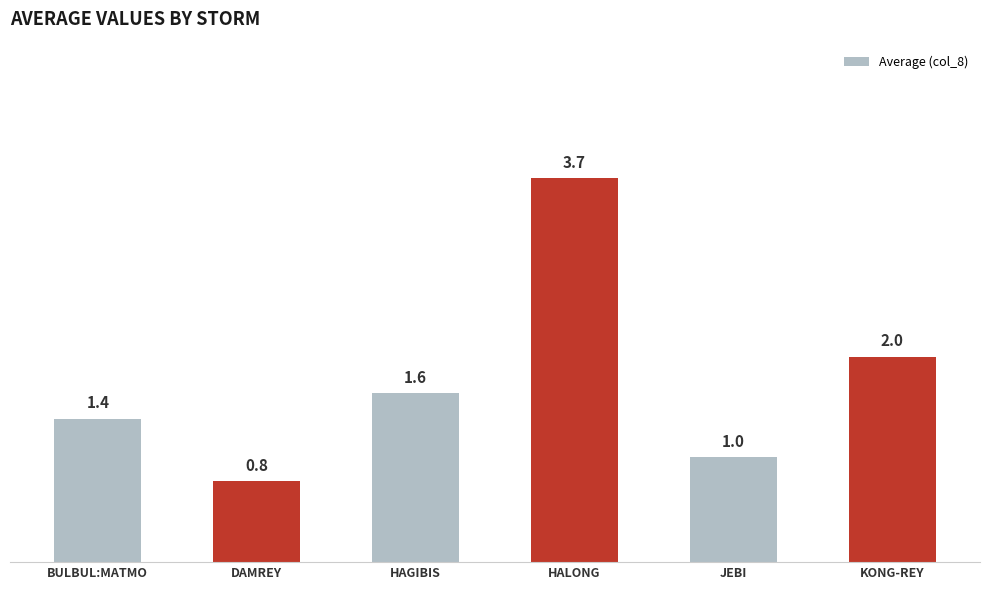

Reading left to right, what are all the values shown in this chart?

1.4	0.8	1.6	3.7	1.0	2.0